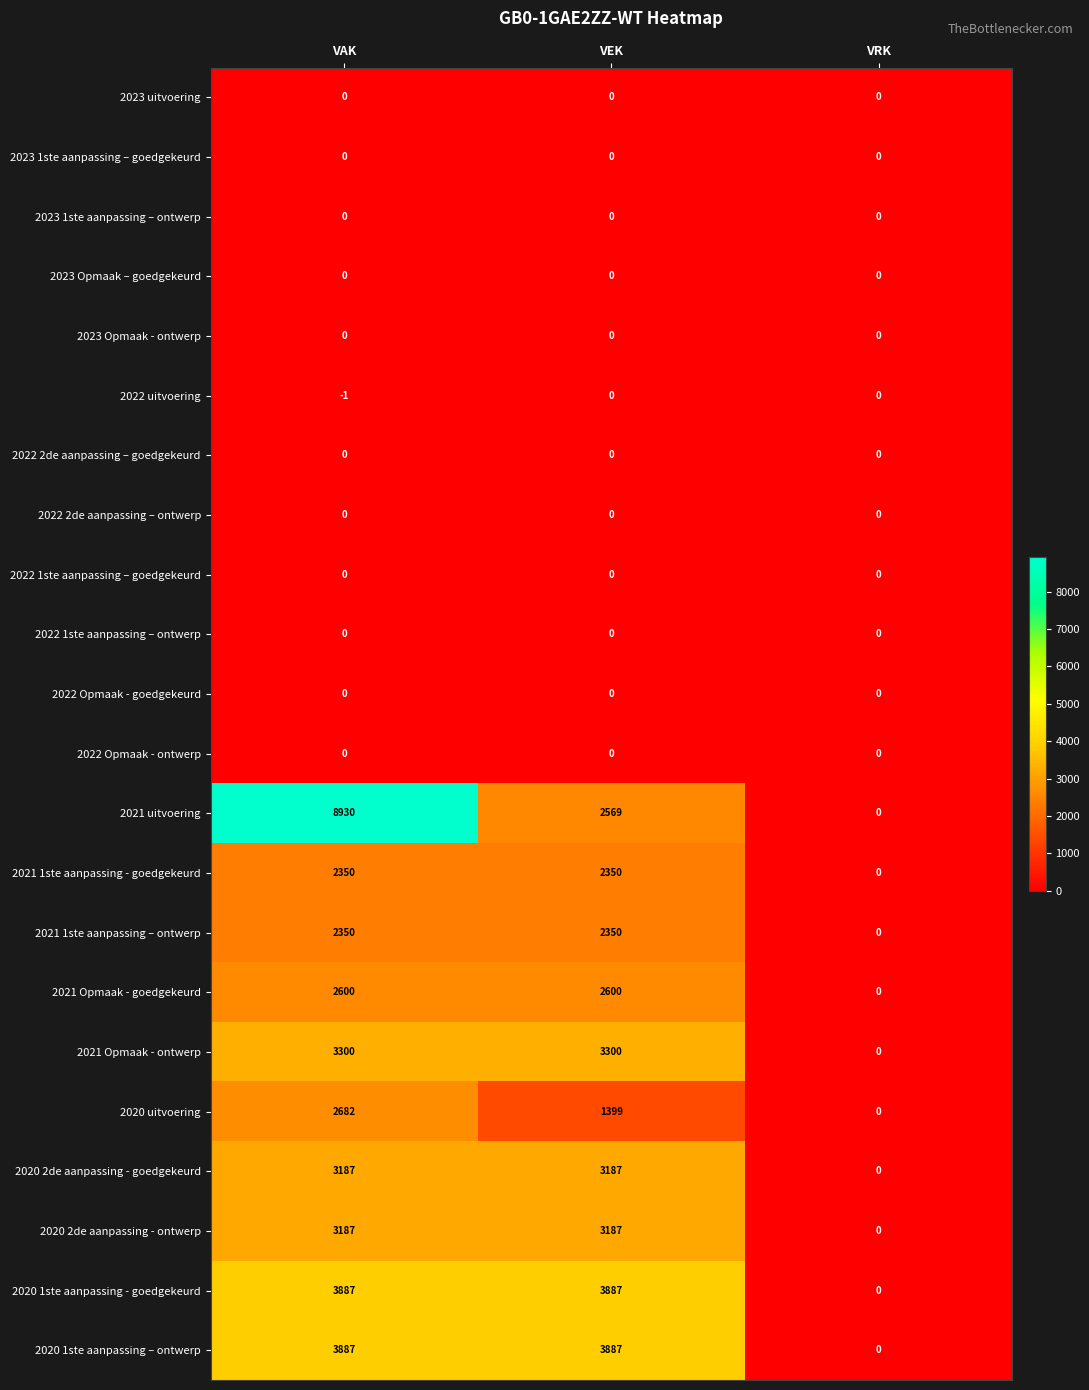

What is the difference between the highest and lowest values at VEK?

3887